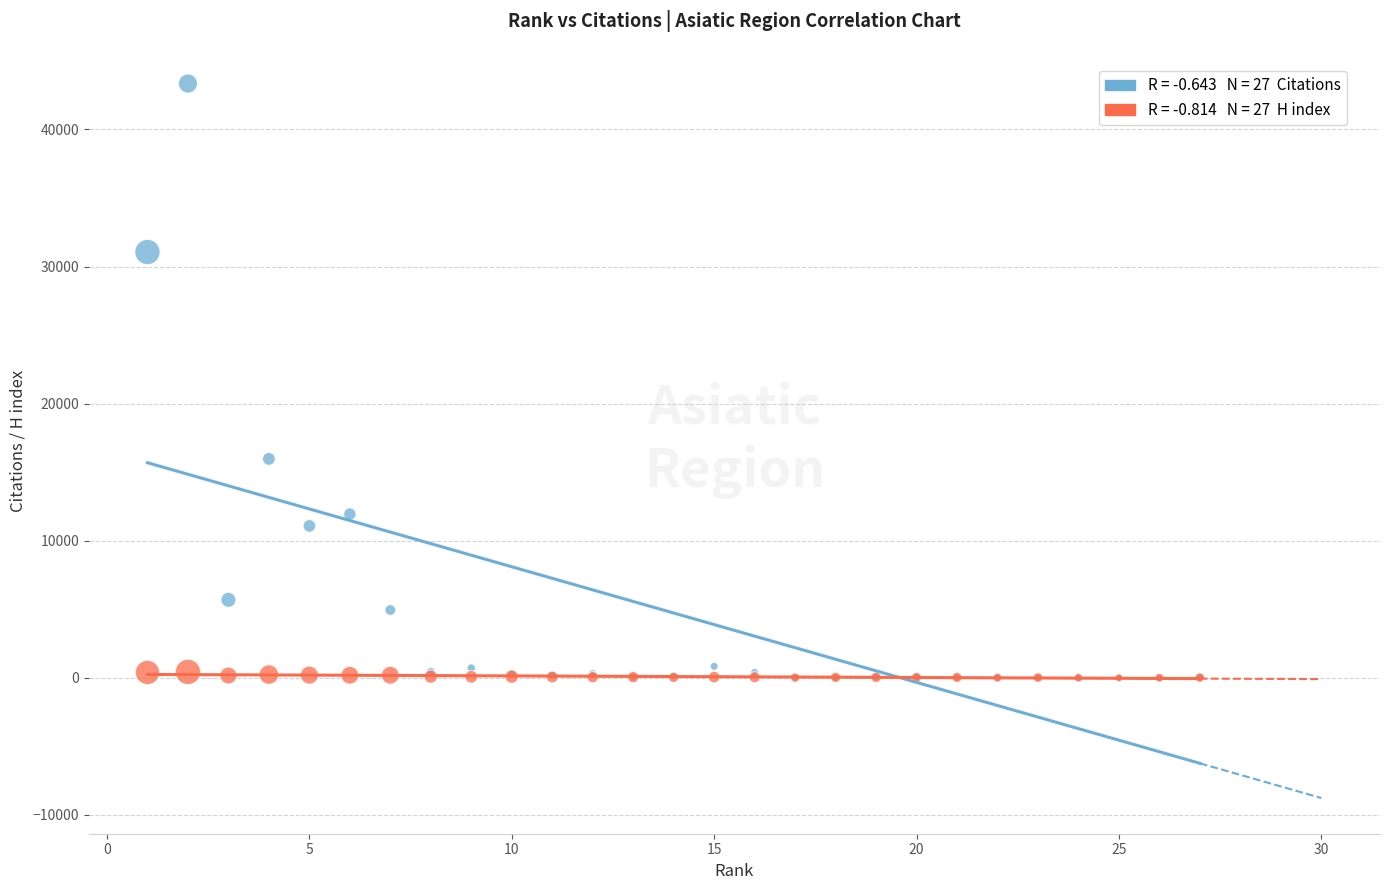

Across all series, what Y value is closest to 21673?

15972